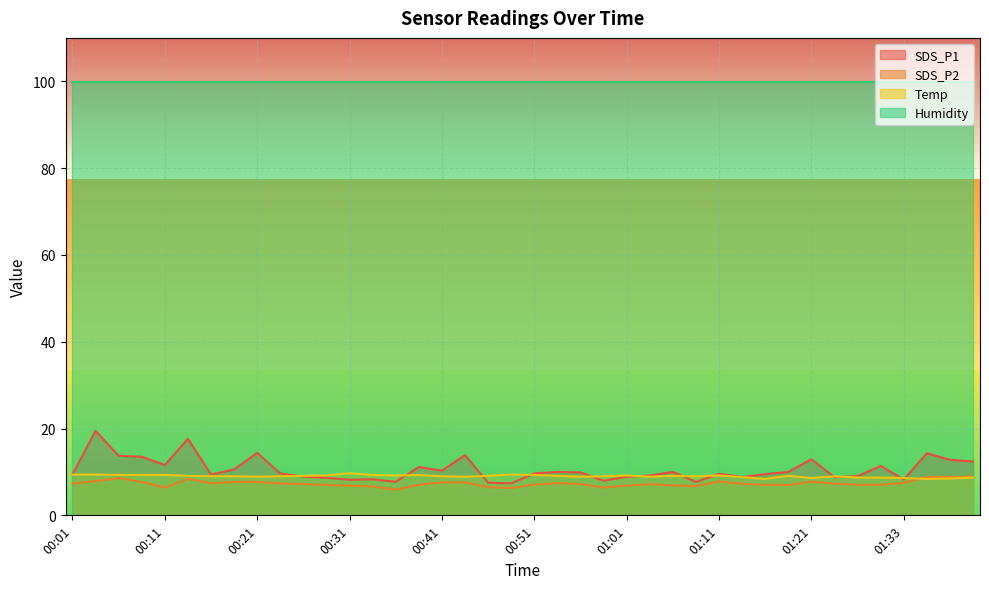

True or false: SDS_P2 and SDS_P1 intersect in this chart.

False